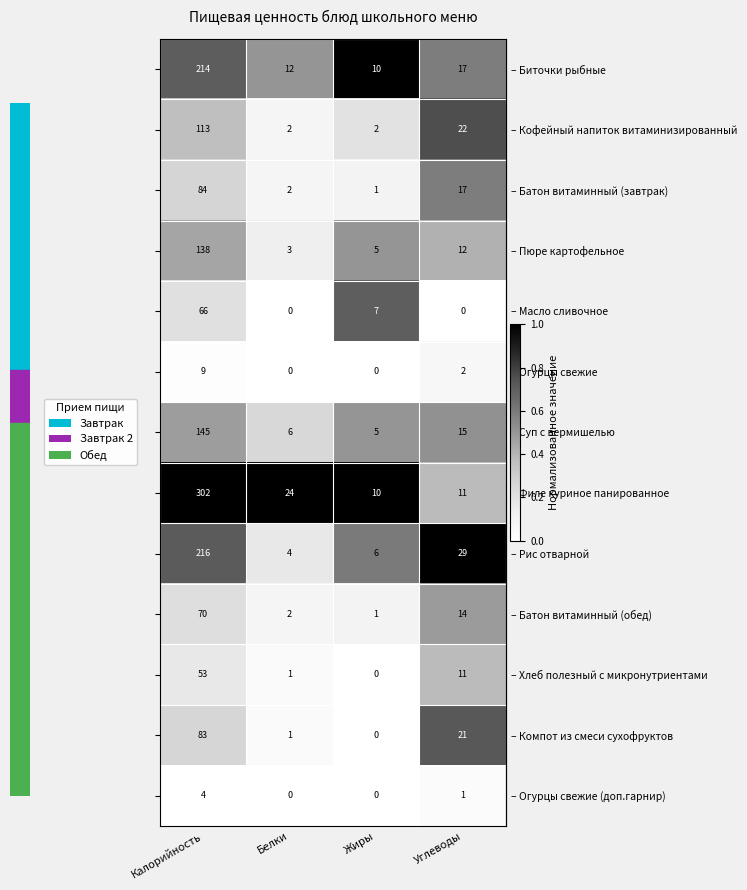

What is the spread (max minus min) of values at Калорийность?

298